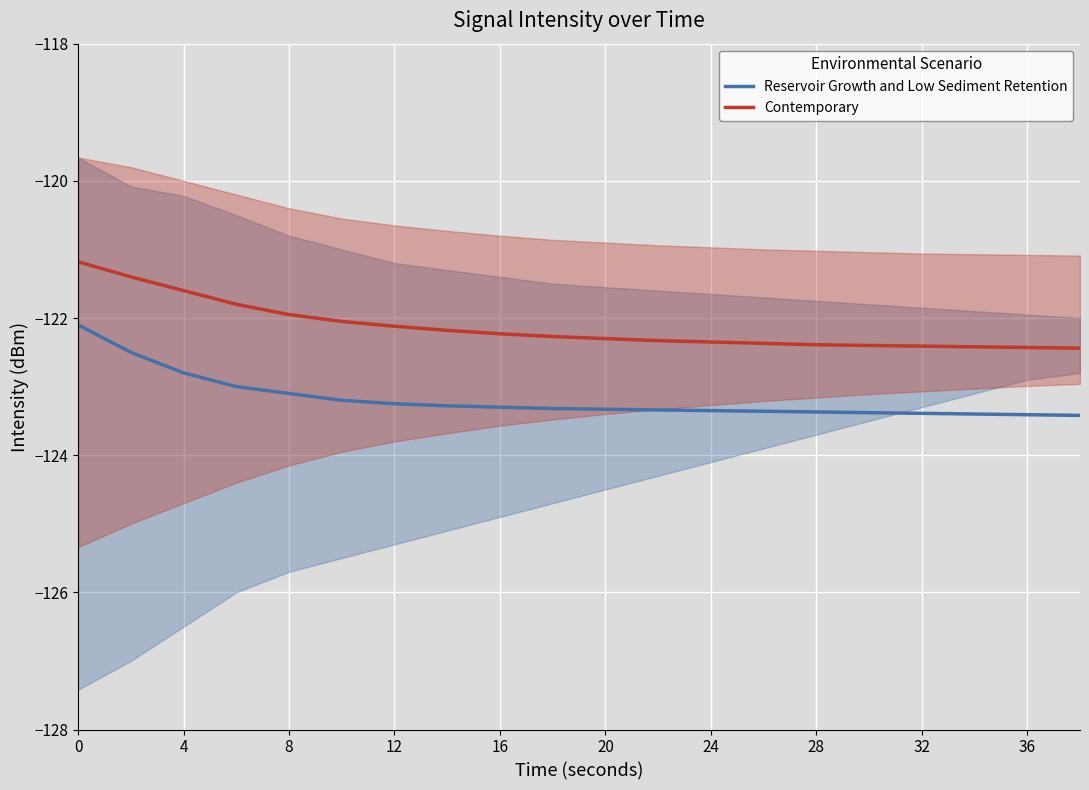

Which series has the largest total across all categories?

Contemporary